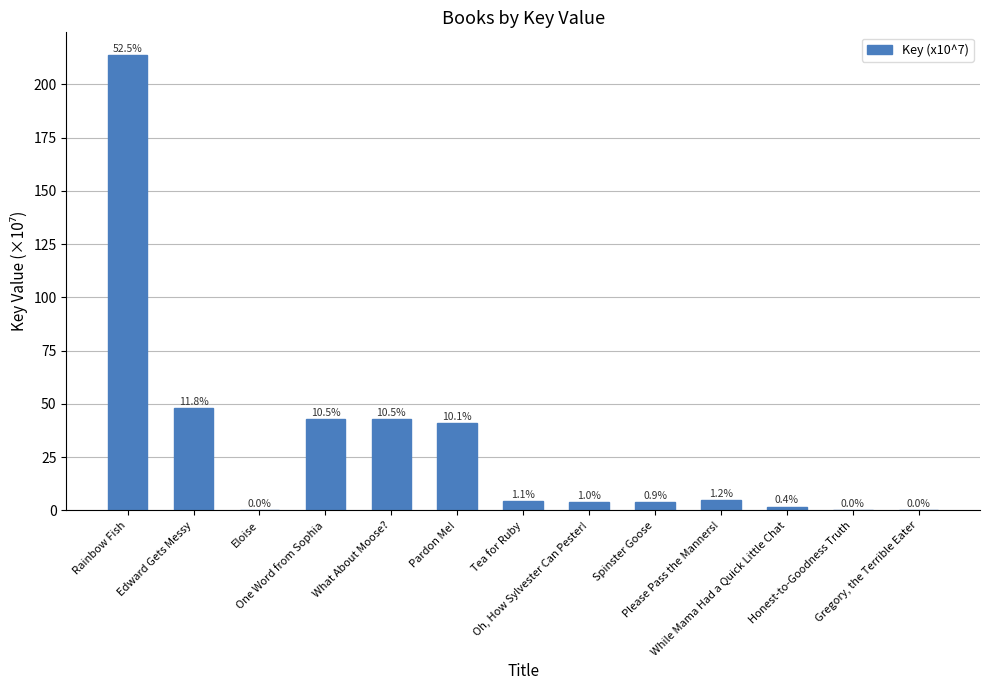

Where does the data first go above 4?

Rainbow Fish